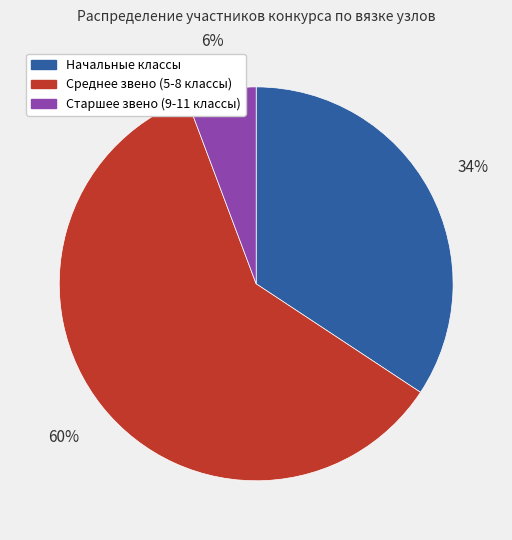

To the nearest percent, what portion does Начальные классы represent?

34%